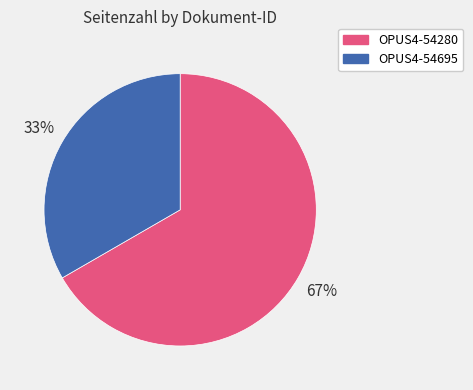

Do OPUS4-54280 and OPUS4-54695 together represent more than half of the pie?

Yes